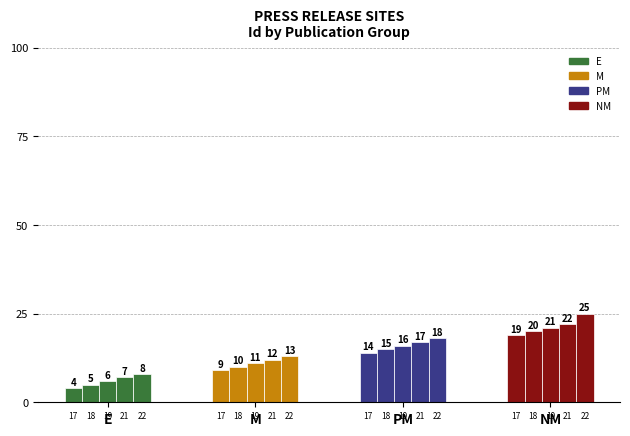

Reading left to right, extract all data points from this chart.

Operation News=4	News Verse India=5	Inside Releases=6	Desk Release=7	Finance Times India=8	Tech News Network=9	Fintech India News=10	Virtual News Verse=11	India Business Insider=12	Infinity News=13	Economic Release=14	India Street Journal=15	Tech Gossip=16	Press Hub Spot=17	Economic Press Forum=18	Voice Chronical=19	News Watch Out=20	PR Watcher=21	Global News Verse=22	The Indian Darshan=25